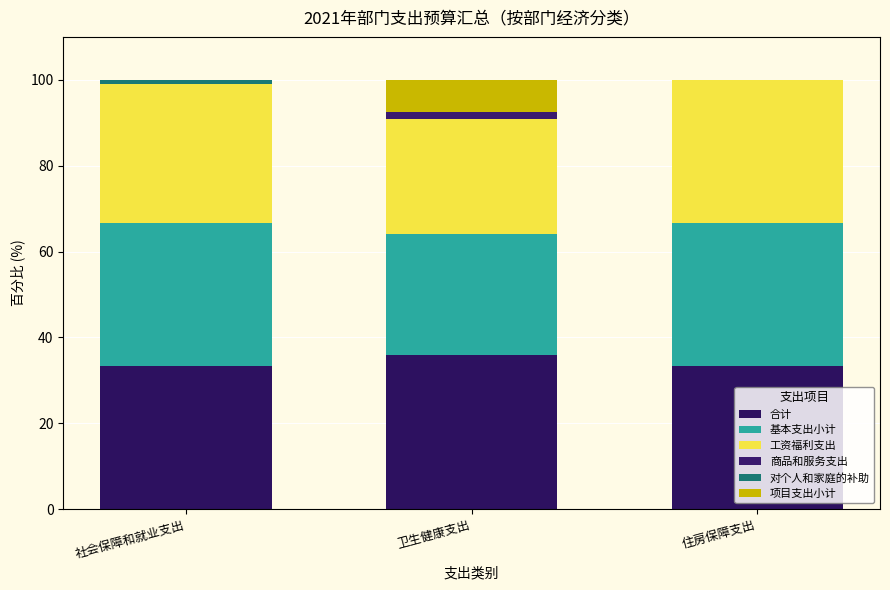

True or false: 商品和服务支出 has a value of 0.8 at 社会保障和就业支出.

False